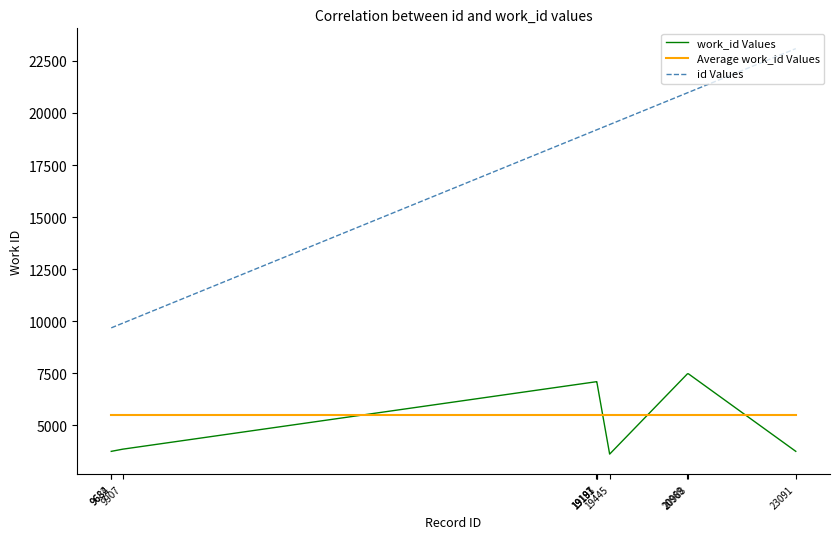

Which series has the largest range (max minus min)?

id Values